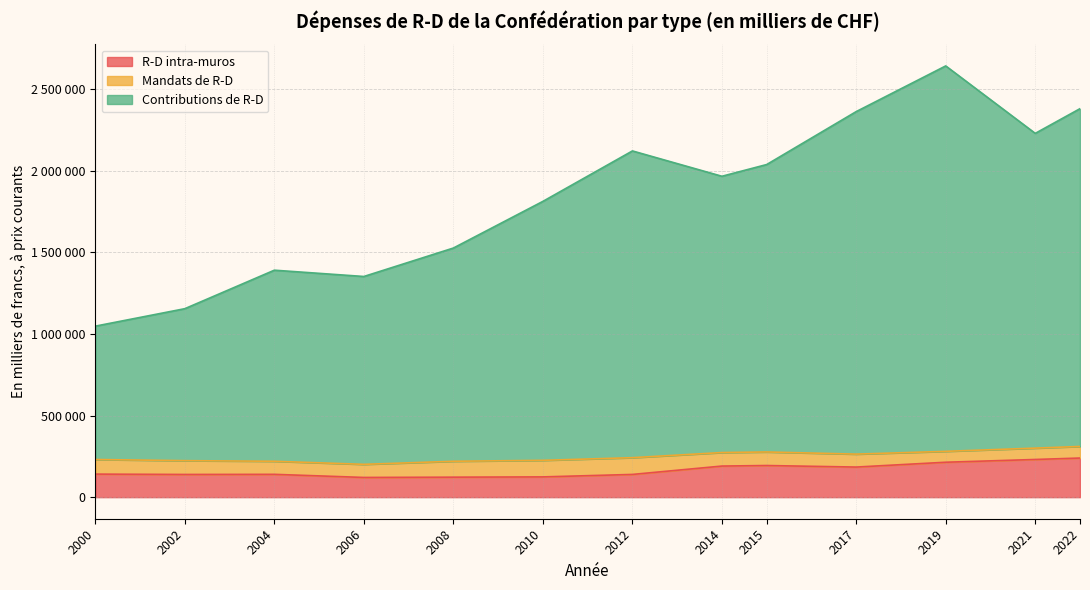

At which label does R-D intra-muros reach its minimum?

2006